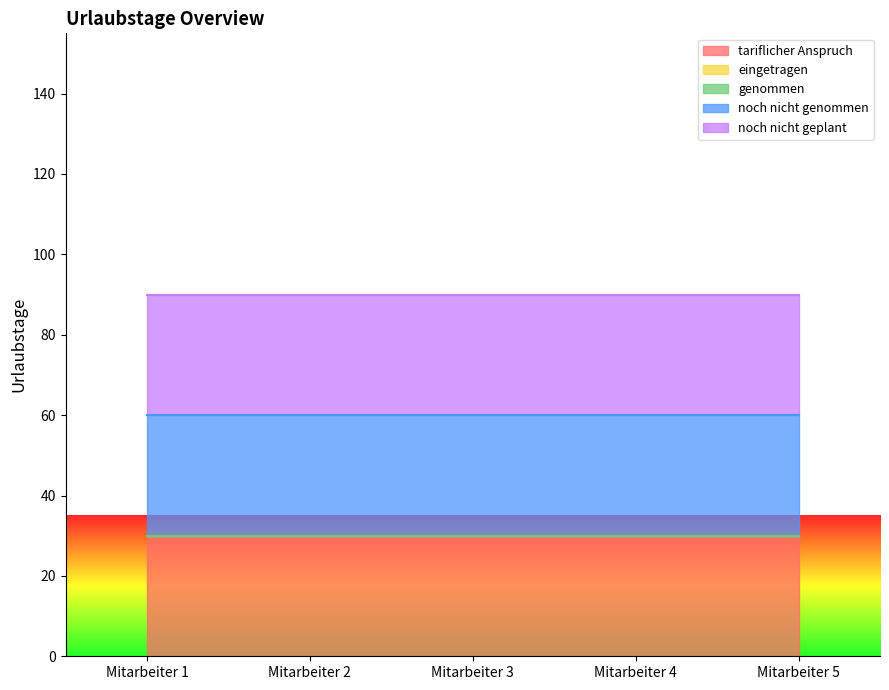

What is the sum of all tariflicher Anspruch values?

150